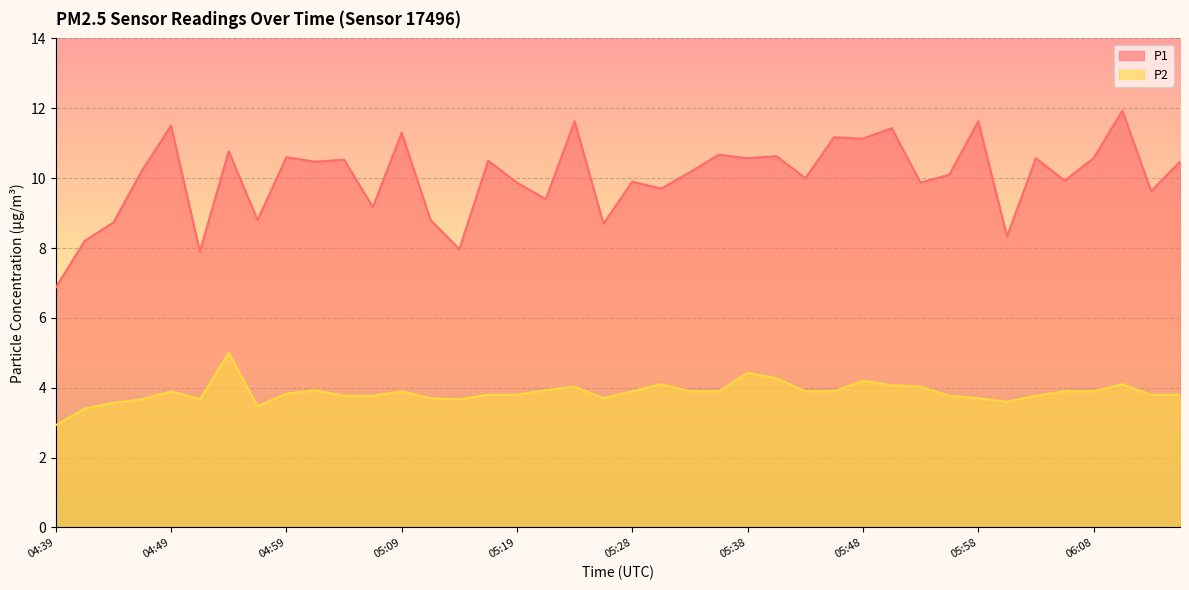

Which category has the lowest value in the P2 series?

04:39